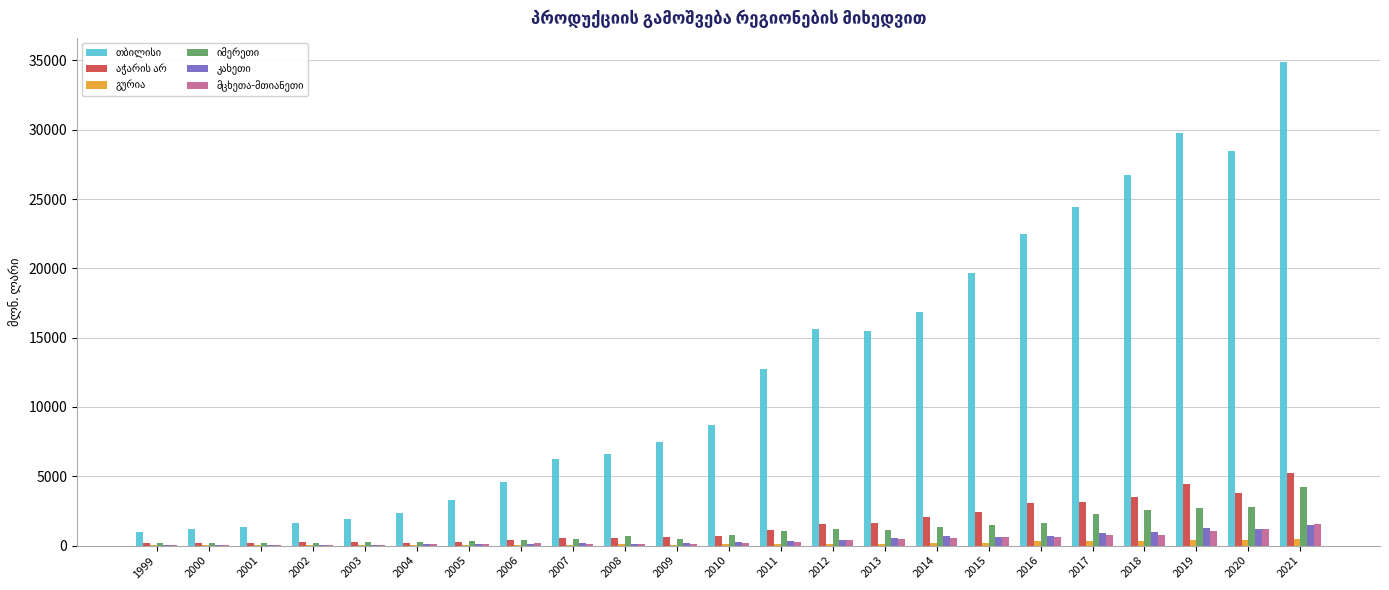

How many data points does each series have?

23